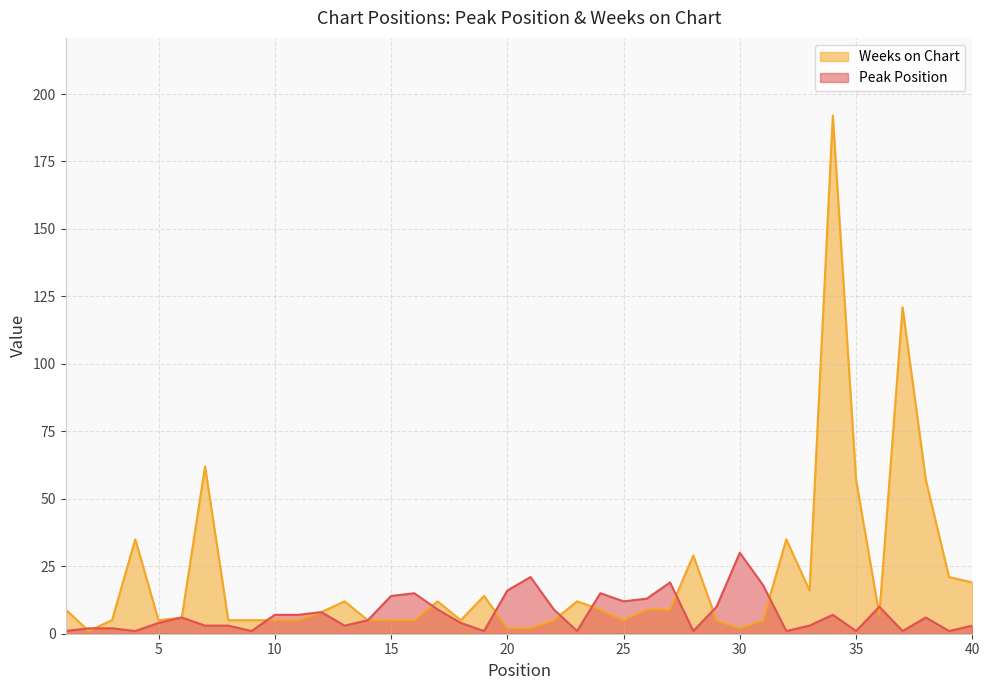

What is the sum of all Weeks on Chart values?

828